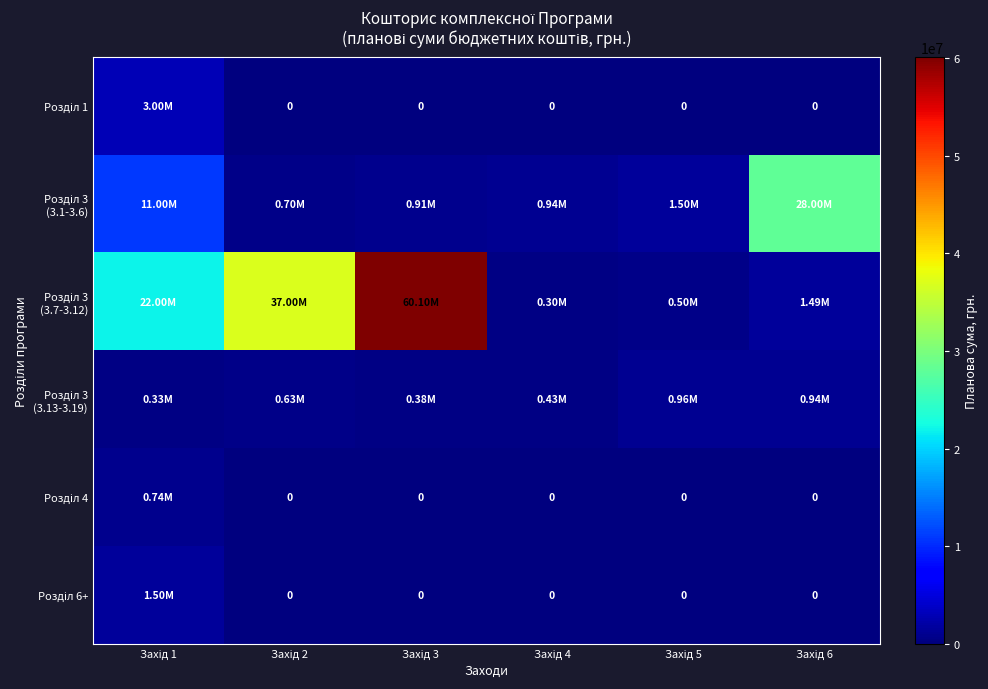

At which label does Розділ 3 (3.13-3.19) first exceed 630000?

Захід 5